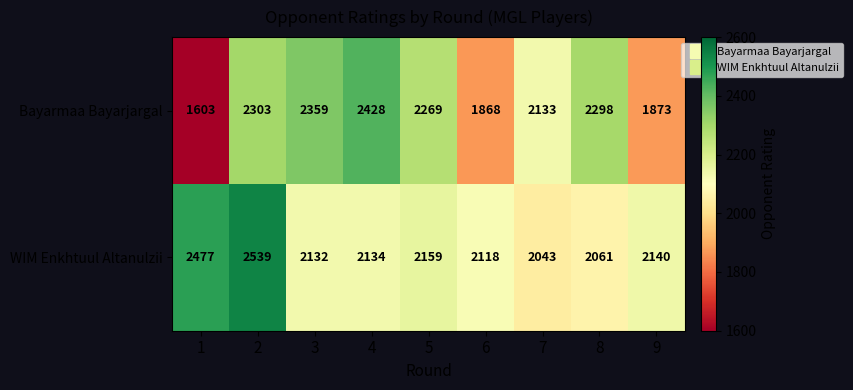

What is the maximum value shown in the chart?

2539